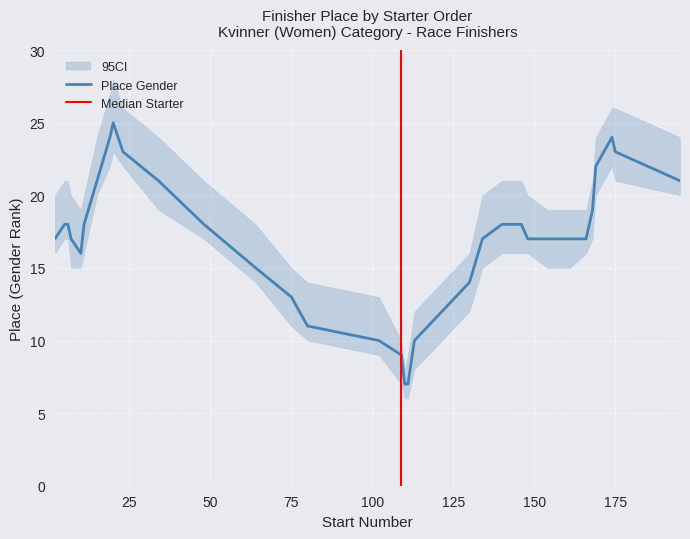

Where is the data nearest to the value 17?

17